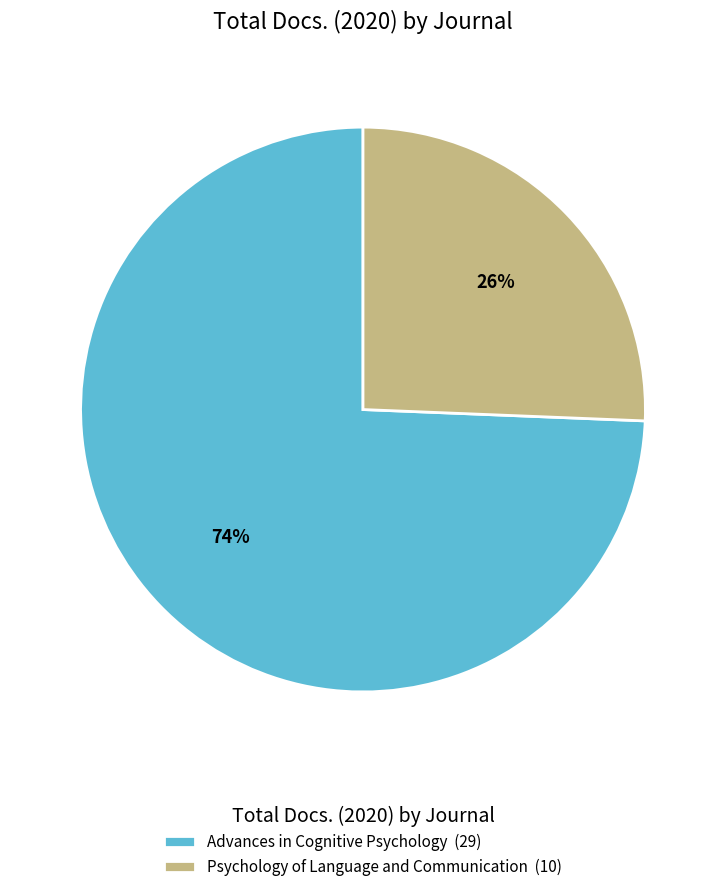

Is there a majority slice in this chart?

Yes